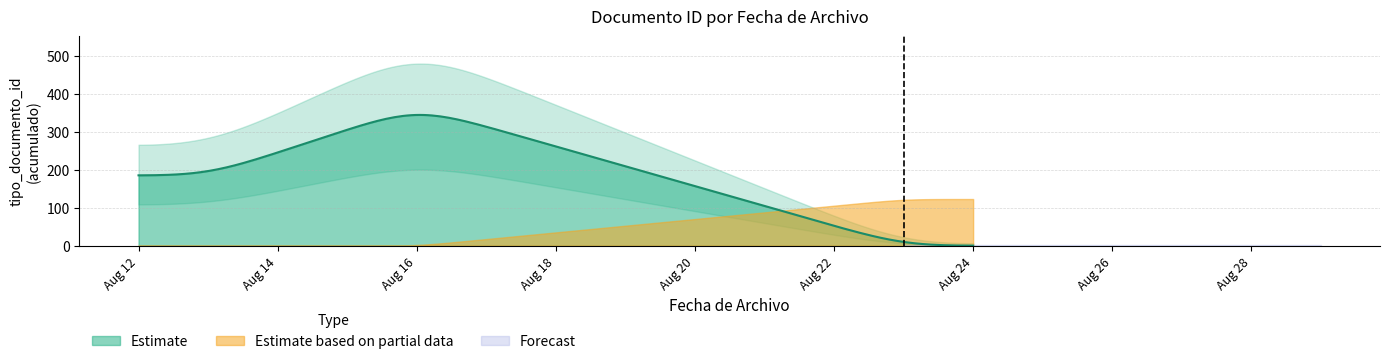

What is the highest value of the Estimate series?

344.4